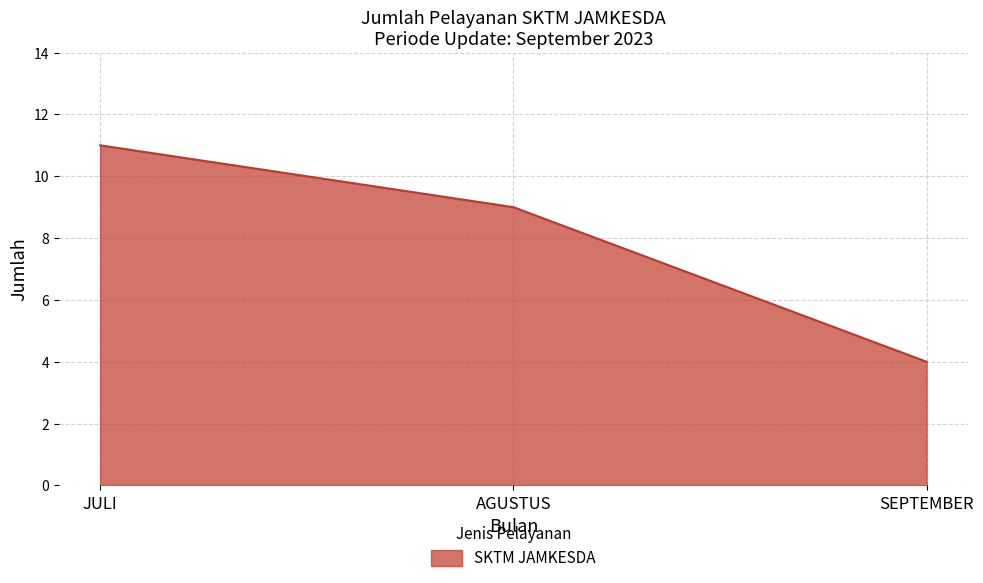

How many lines are shown in the chart?

1